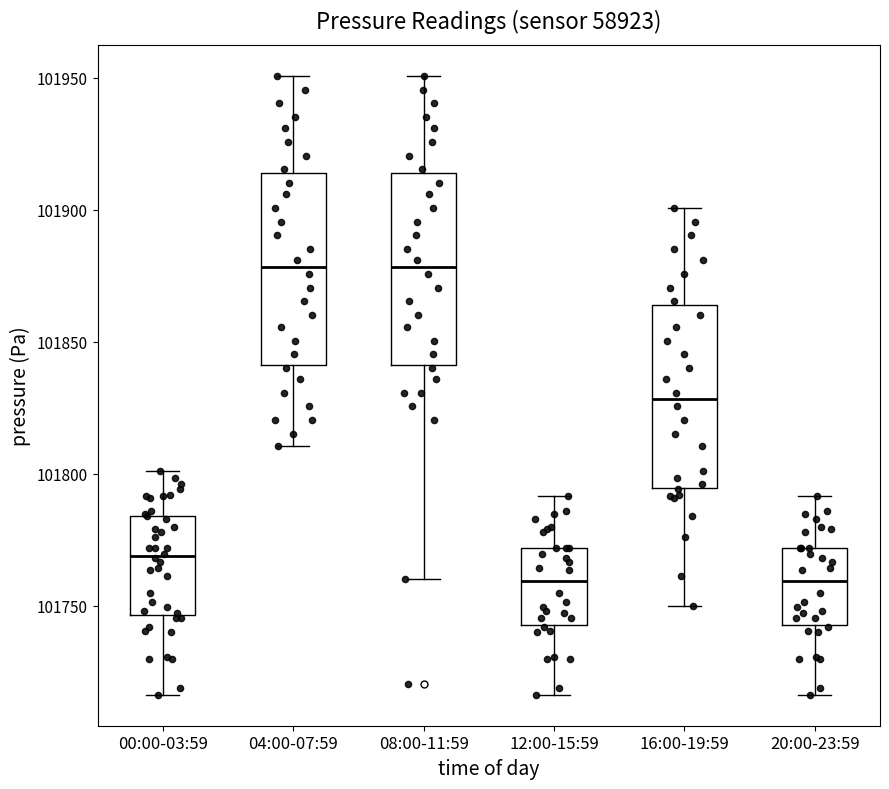

Where does the lower whisker of the box for 20:00-23:59 end on the y-axis? The values are not printed on the chart, so give them approximately, as read against the axis.

101715